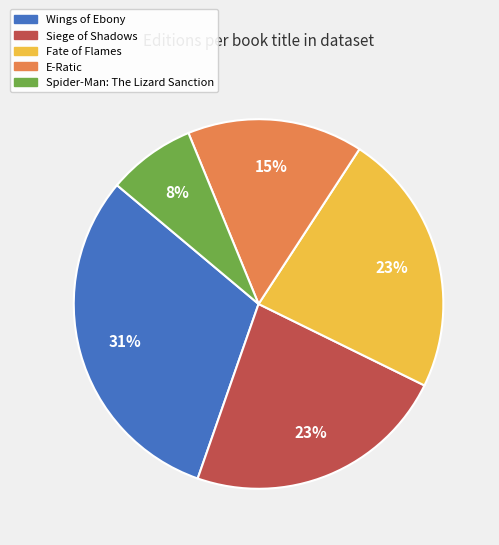

Approximately how many times larger is the value at Spider-Man: The Lizard Sanction compared to Fate of Flames?

0.3